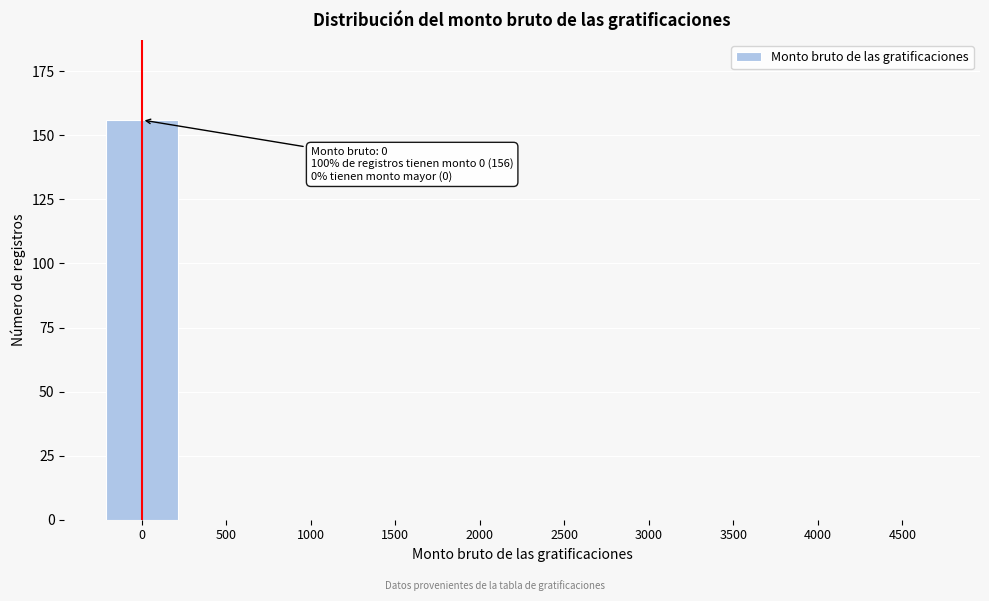

Reading left to right, what are all the values shown in this chart?

0=156	500=0	1000=0	1500=0	2000=0	2500=0	3000=0	3500=0	4000=0	4500=0